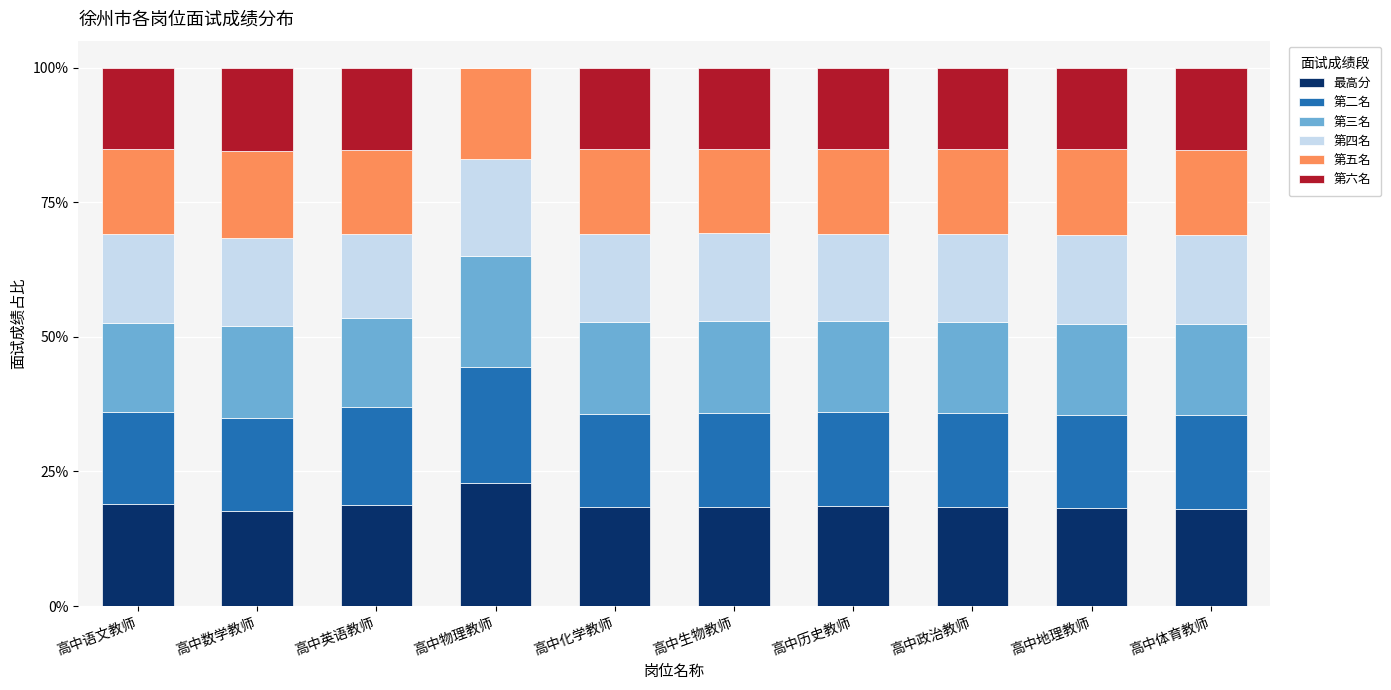

Which category has the highest value in the 最高分 series?

高中物理教师